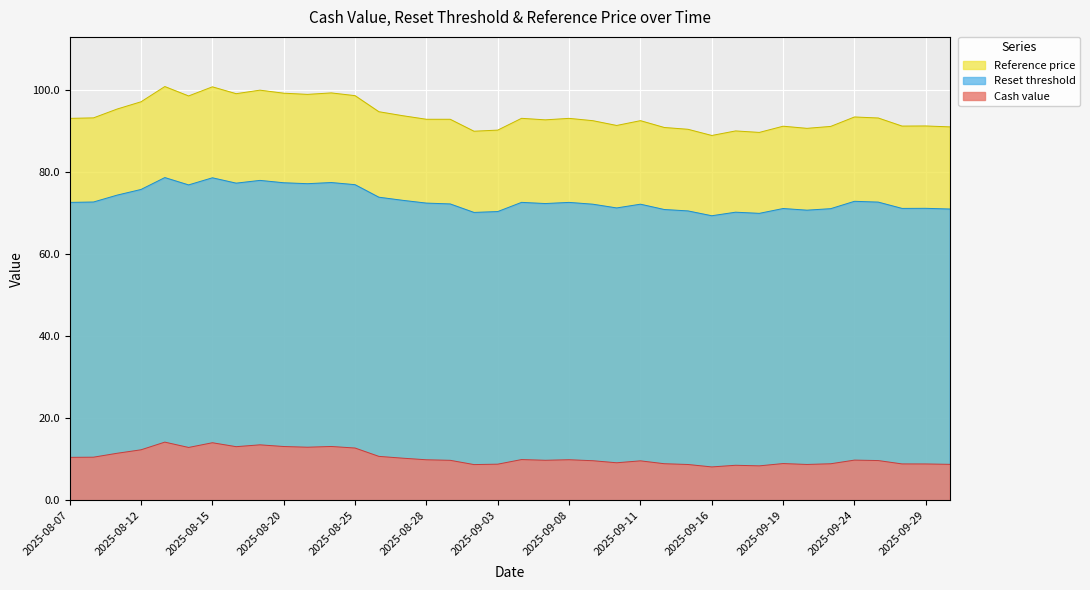

The Reference price series shows 156.0 at 2025-08-27. True or false?

False